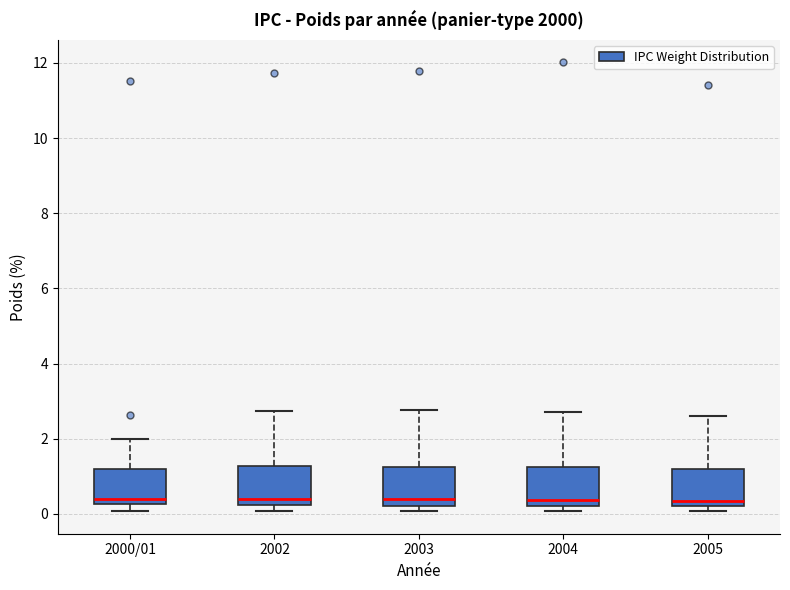

Reading left to right, transcribe this box plot: for each box, give where its median line is, the range the box spans, and where its two whiskers end, as read against the y-axis. The values are not printed on the chart, so give them approximately, as read against the axis.

2000/01: median 0.4, box 0.2 to 1.2, whiskers 0.0 to 2.0
2002: median 0.4, box 0.2 to 1.2, whiskers 0.0 to 2.8
2003: median 0.4, box 0.2 to 1.2, whiskers 0.0 to 2.8
2004: median 0.4, box 0.2 to 1.2, whiskers 0.0 to 2.8
2005: median 0.4, box 0.2 to 1.2, whiskers 0.0 to 2.6